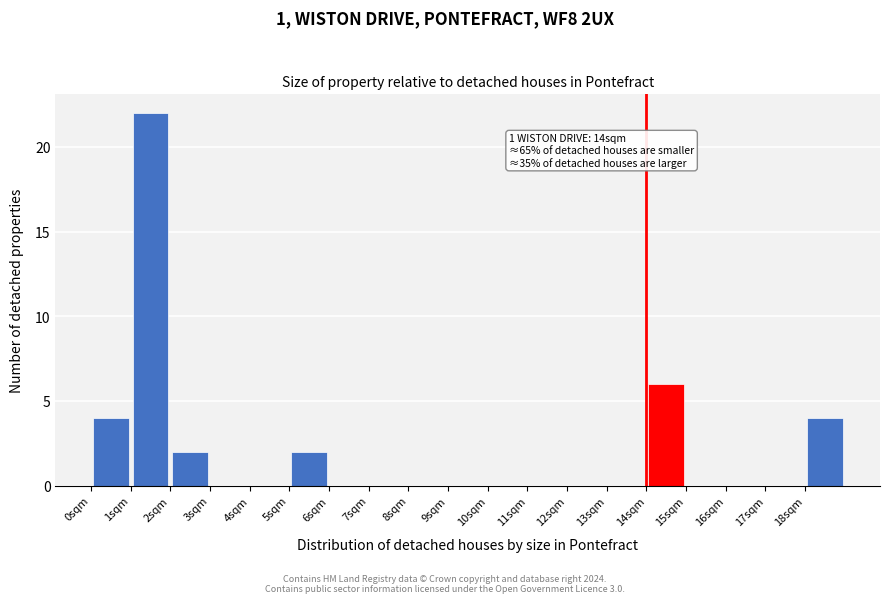

Over which range of the x-axis is the bar tallest?

1 to 2